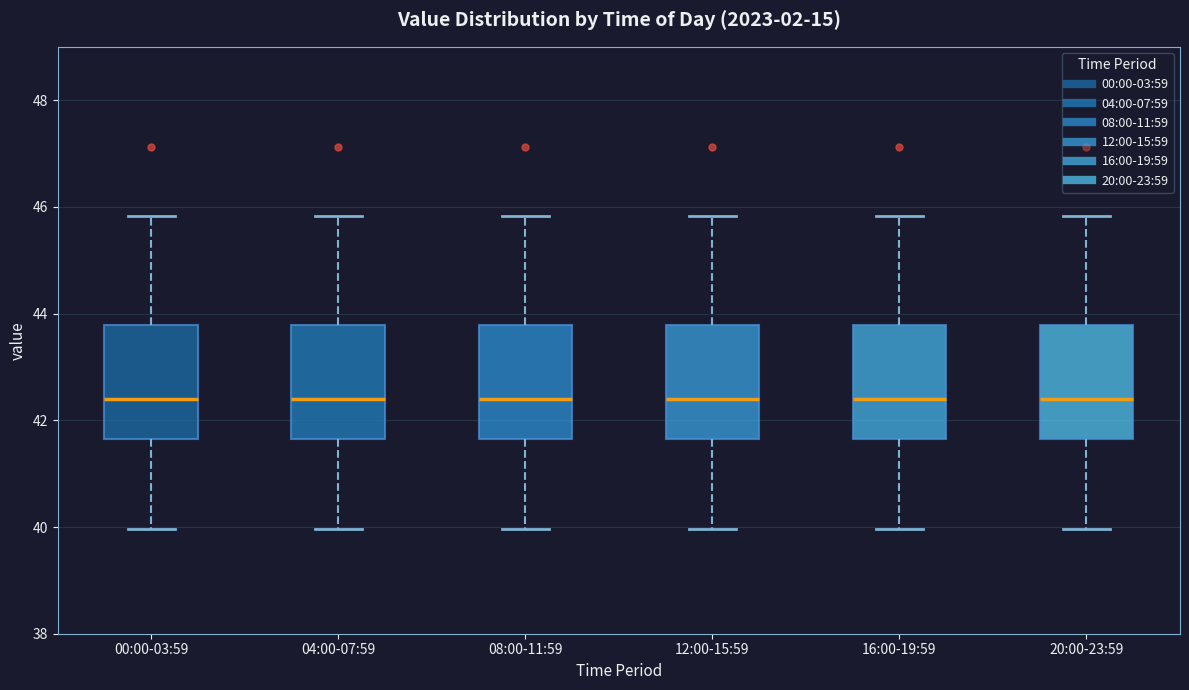

Reading left to right, transcribe this box plot: for each box, give where its median line is, the range the box spans, and where its two whiskers end, as read against the y-axis. The values are not printed on the chart, so give them approximately, as read against the axis.

00:00-03:59: median 42.4, box 41.6 to 43.8, whiskers 40.0 to 45.8
04:00-07:59: median 42.4, box 41.6 to 43.8, whiskers 40.0 to 45.8
08:00-11:59: median 42.4, box 41.6 to 43.8, whiskers 40.0 to 45.8
12:00-15:59: median 42.4, box 41.6 to 43.8, whiskers 40.0 to 45.8
16:00-19:59: median 42.4, box 41.6 to 43.8, whiskers 40.0 to 45.8
20:00-23:59: median 42.4, box 41.6 to 43.8, whiskers 40.0 to 45.8